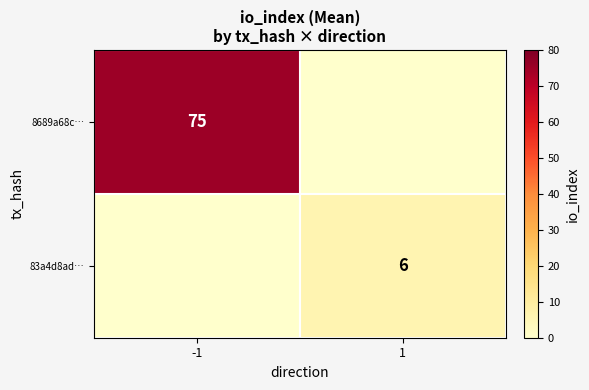

True or false: 8689a68c… has a value of 124 at -1.

False